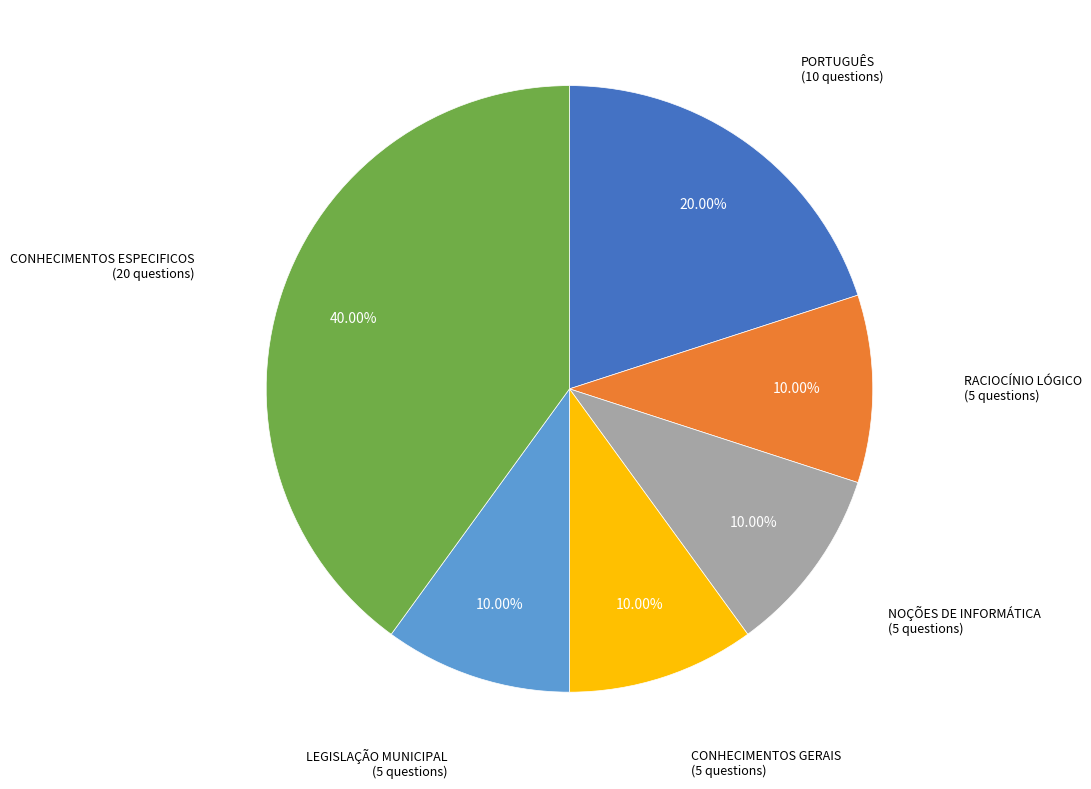

Count the number of slices in the pie.

6